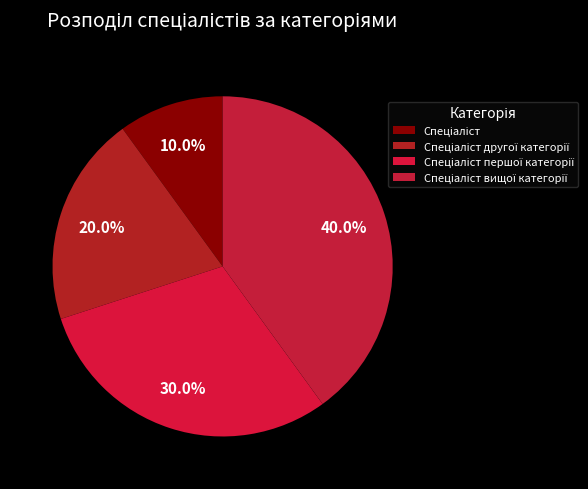

Combined, what portion of the pie is Спеціаліст вищої категорії and Спеціаліст першої категорії?

70.0%